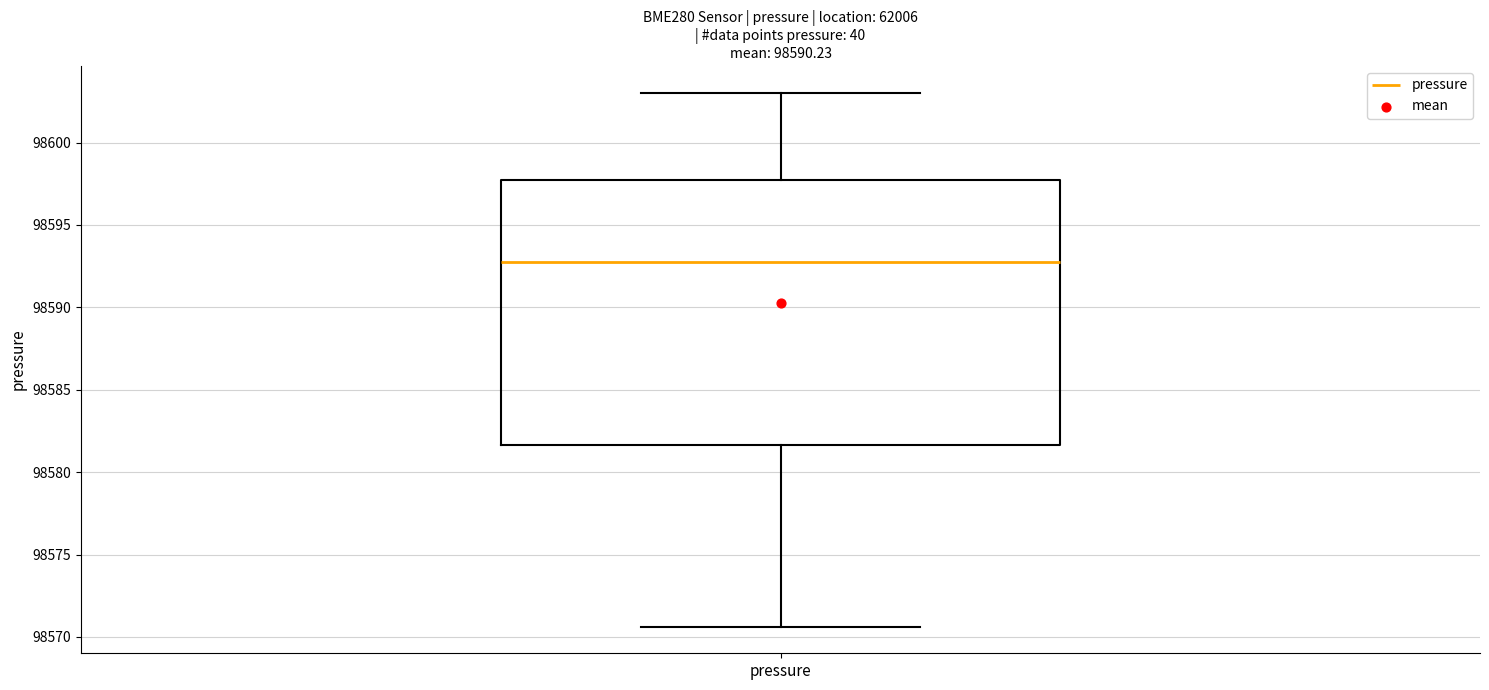

Transcribe this box plot: give where the median line is, the range the box spans, and where the two whiskers end, as read against the y-axis. The values are not printed on the chart, so give them approximately, as read against the axis.

median 98593.0, box 98581.5 to 98598.0, whiskers 98570.5 to 98603.0